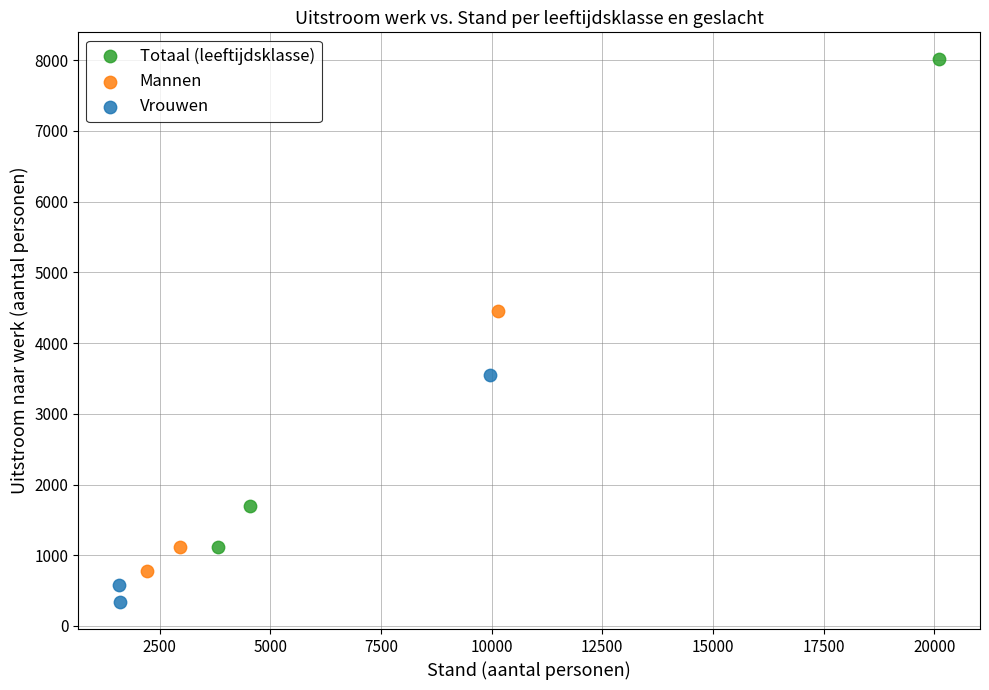

Which series reaches the maximum Y coordinate?

Totaal (leeftijdsklasse)